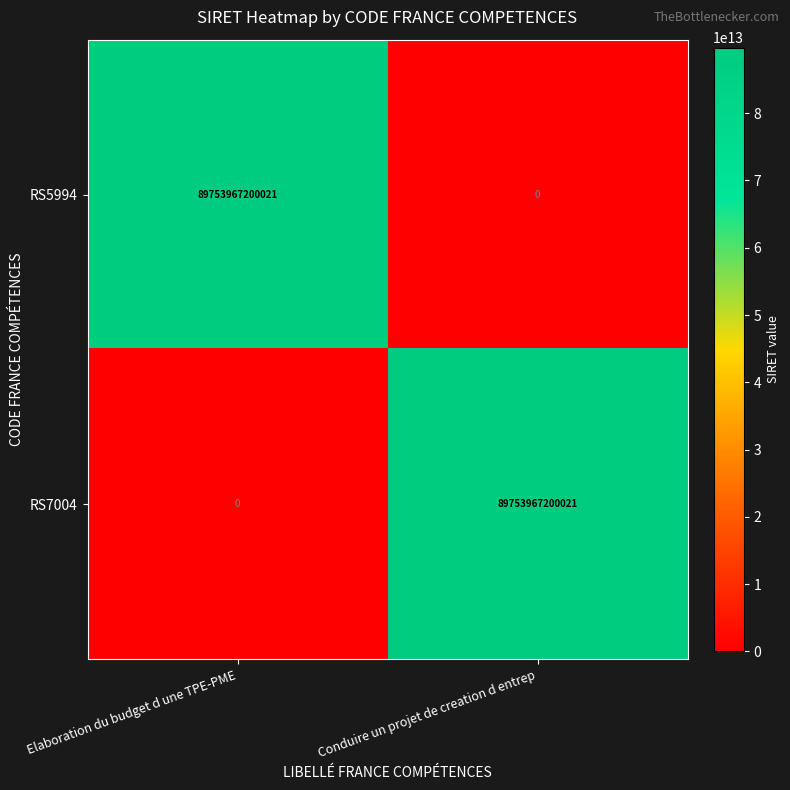

Where is RS5994 nearest to the value 44876983600010?

Conduire un projet de creation d entrep